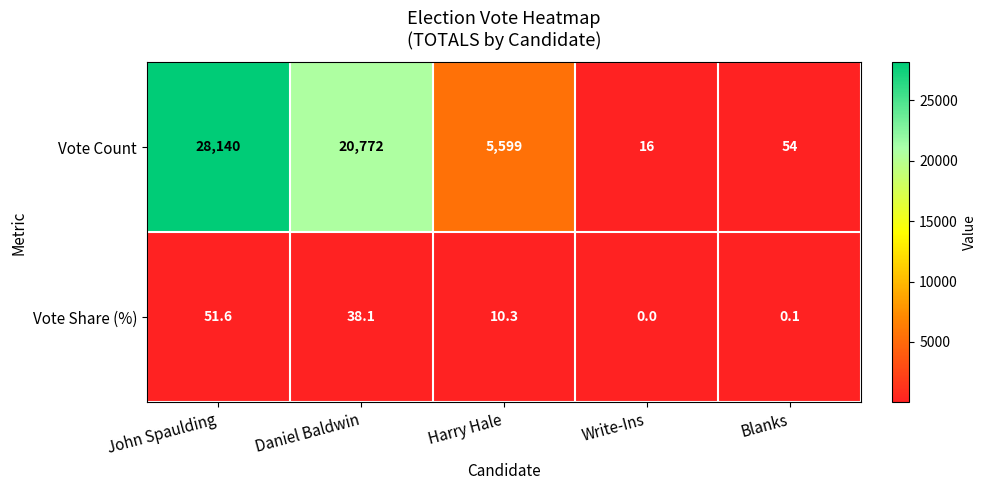

The Vote Share (%) series shows 38.1 at Daniel Baldwin. True or false?

True